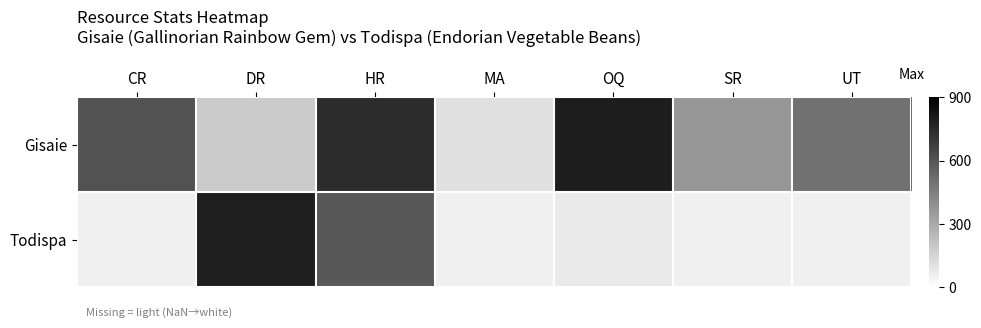

At which category does the chart reach its peak across all series?

OQ